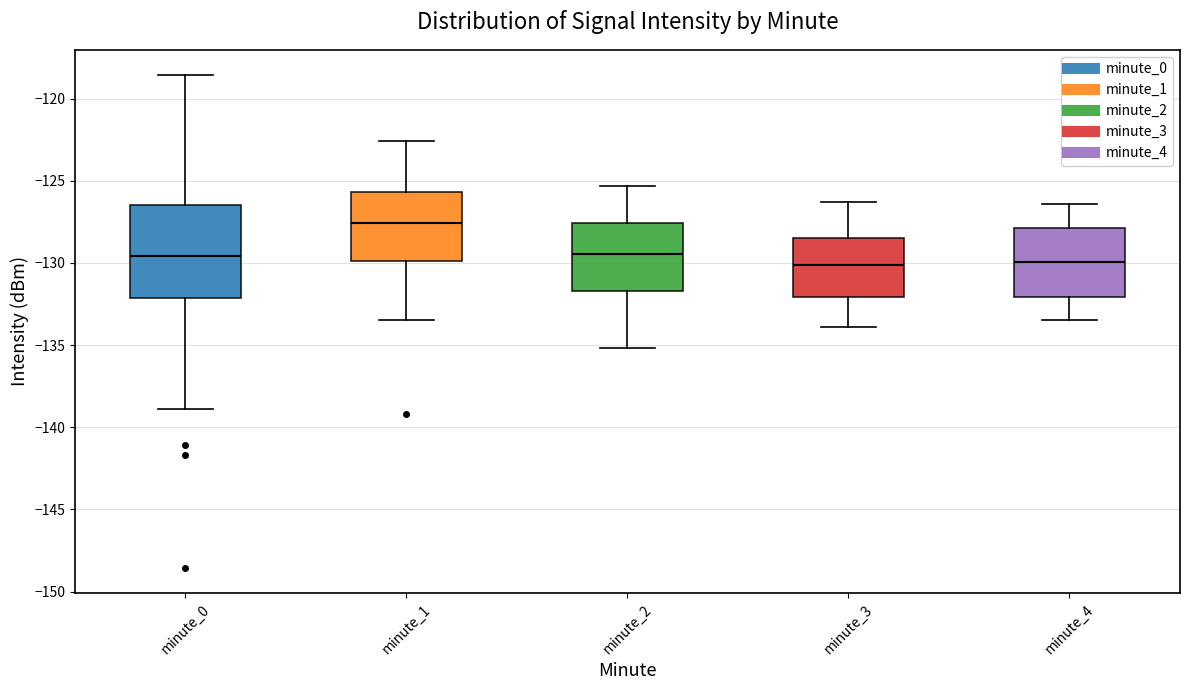

Which box has the highest median line?

minute_1